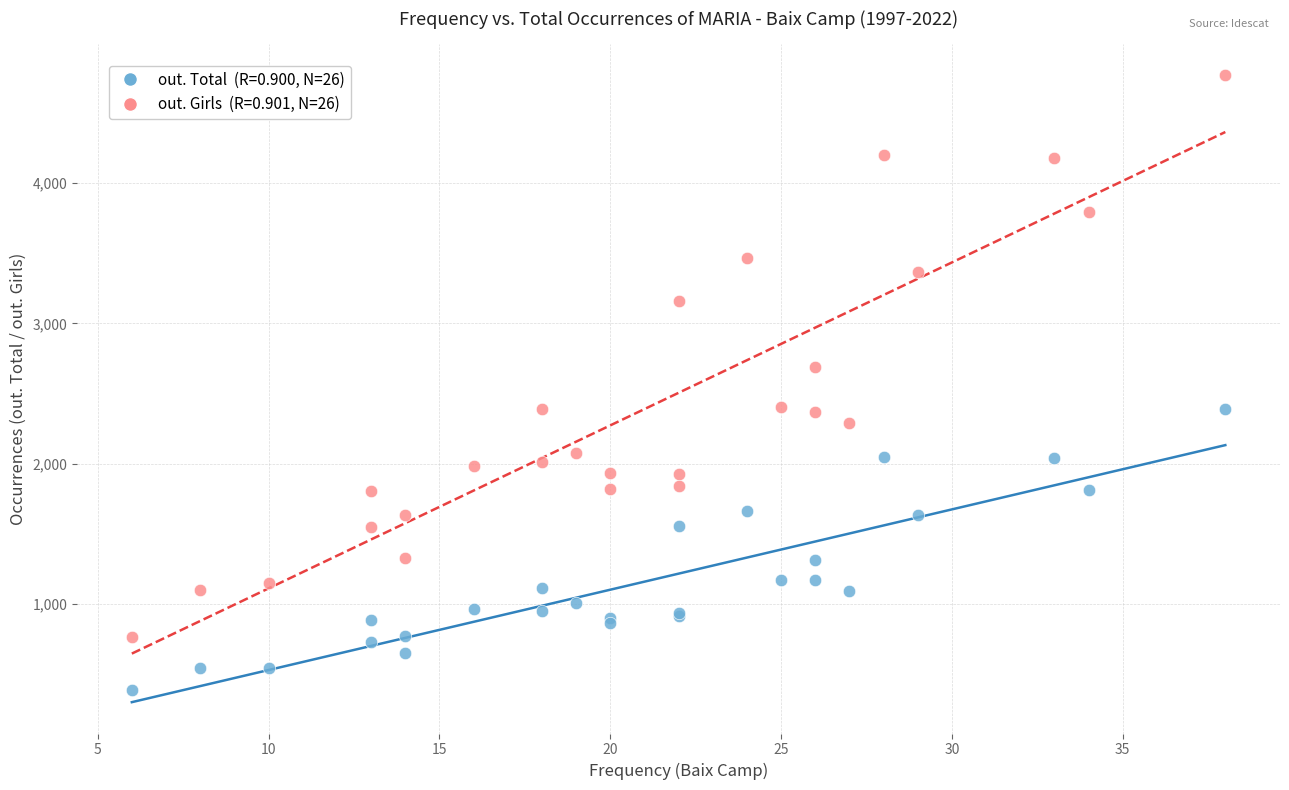

Across all series, what Y value is closest to 2579?

2686